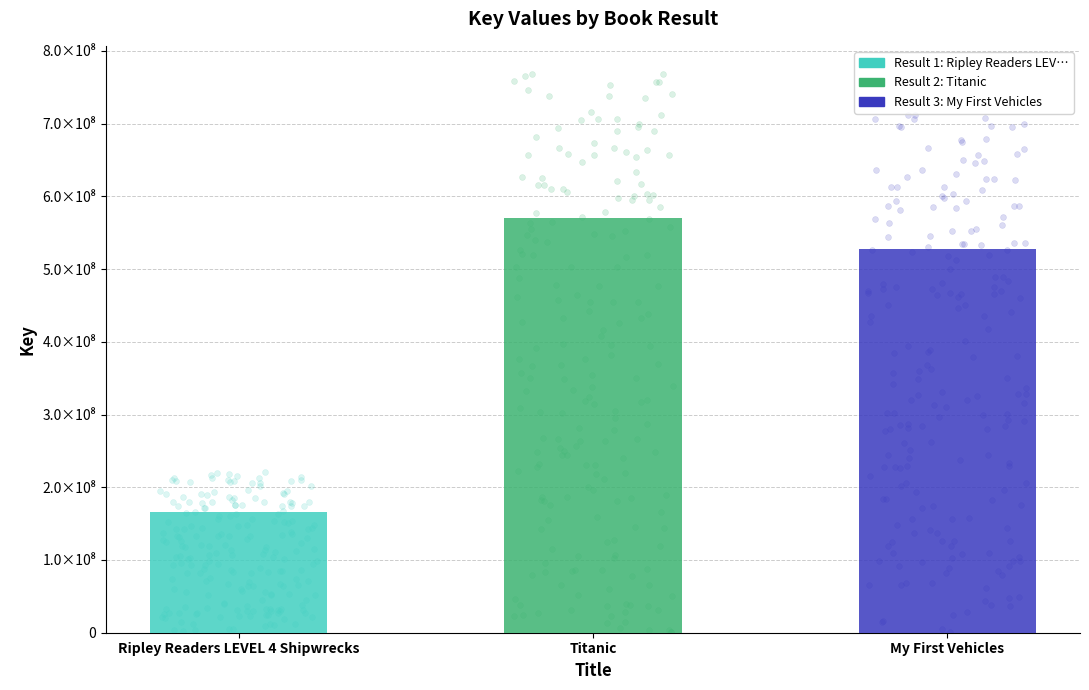

What is the change in value from Ripley Readers LEVEL 4 Shipwrecks to Titanic?

+403844212